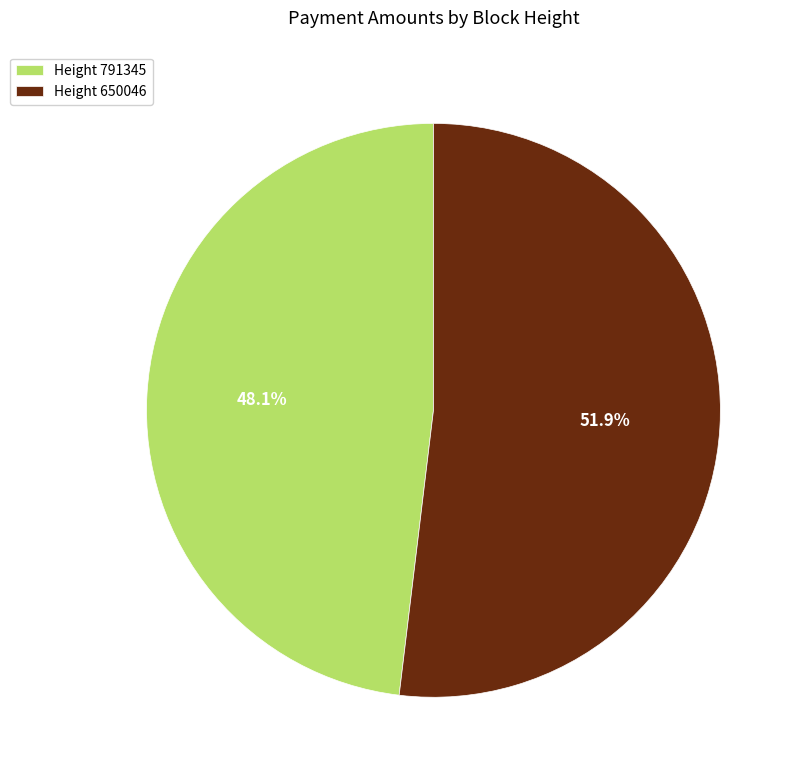

What percentage do Height 650046 and Height 791345 together represent?

100.0%